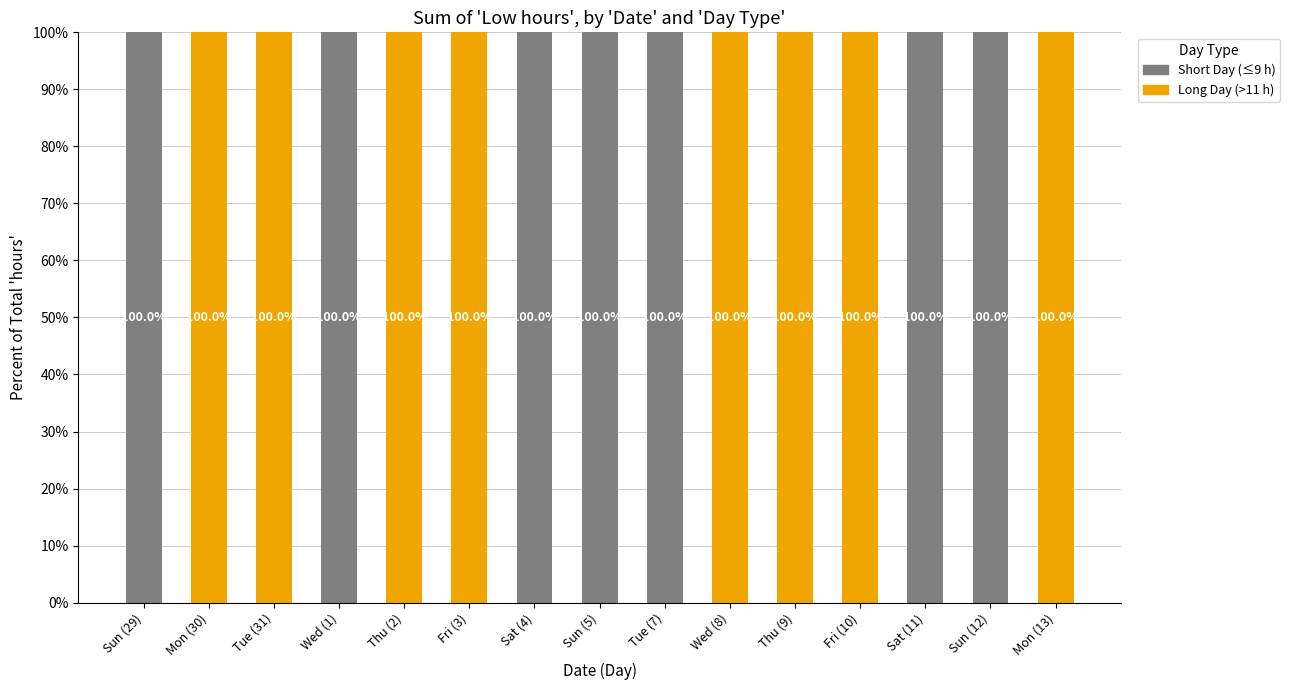

True or false: Short Day (≤9 h) has a value of 168 at Sun (29).

False